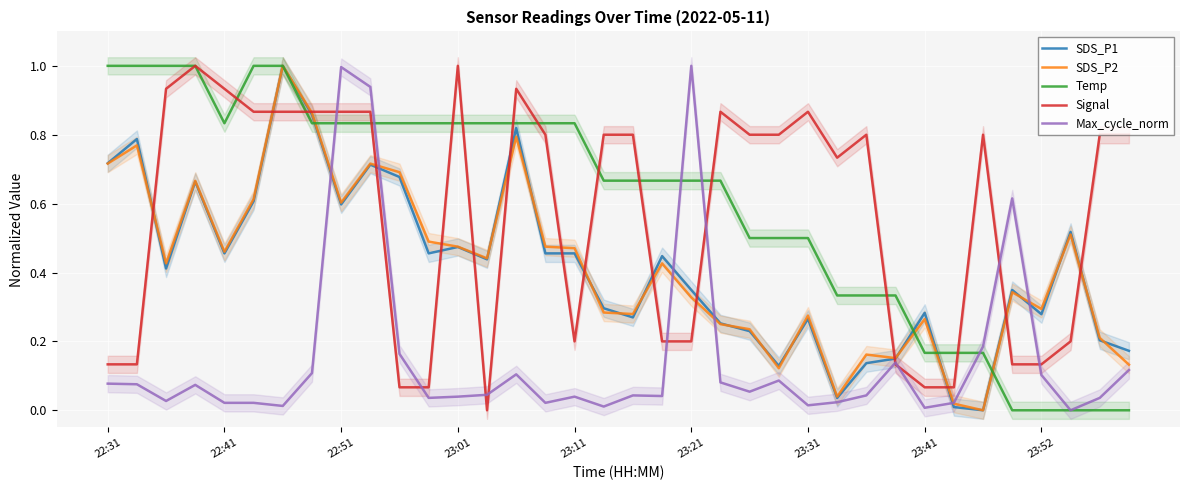

How many positive values does the SDS_P2 series have?

35